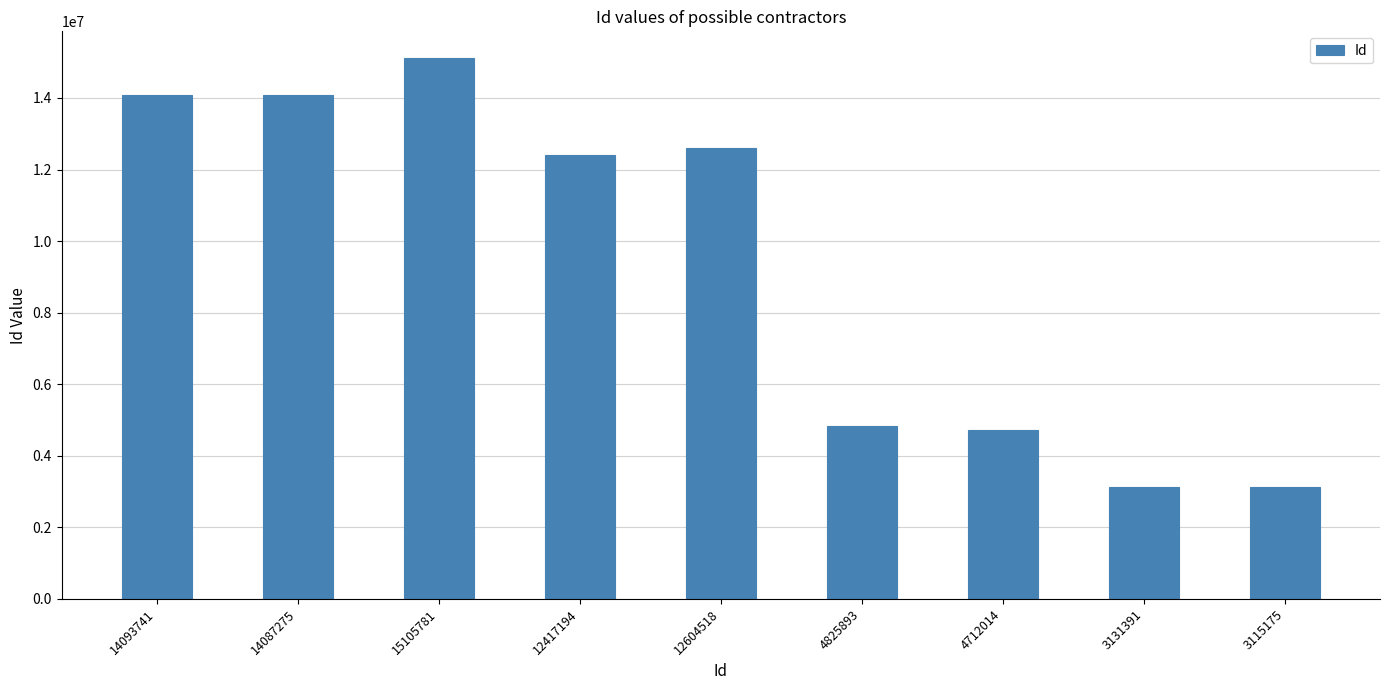

At which category does the chart reach its peak across all series?

15105781